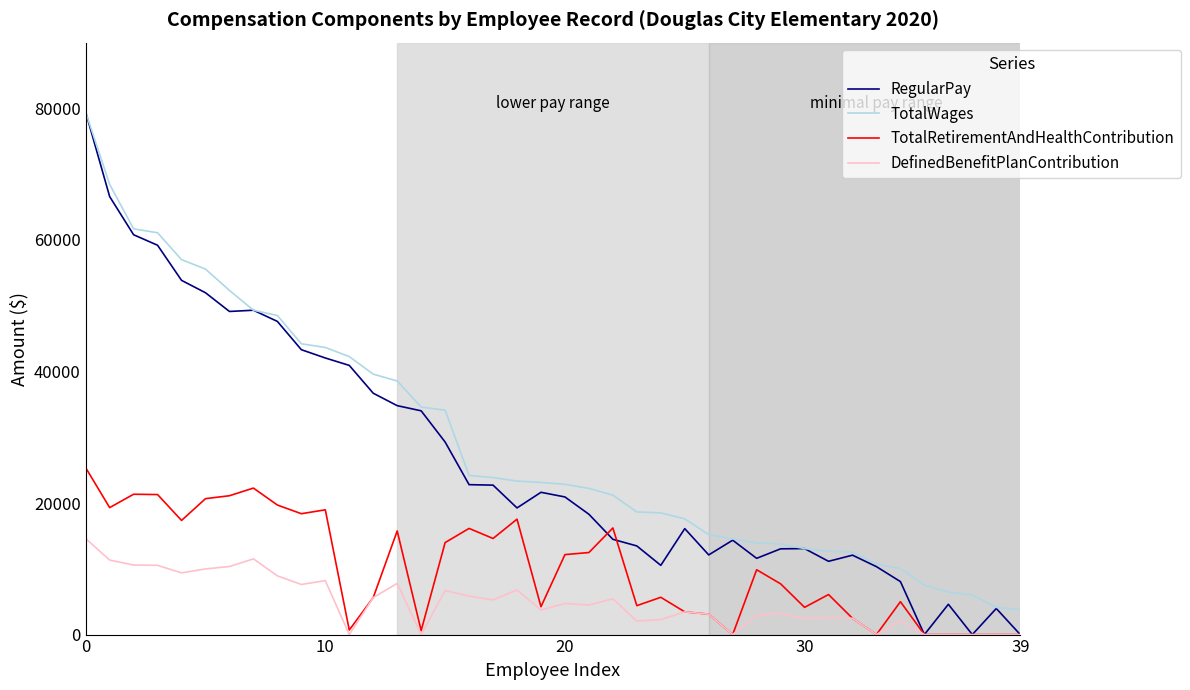

What is the greatest value displayed?

79420